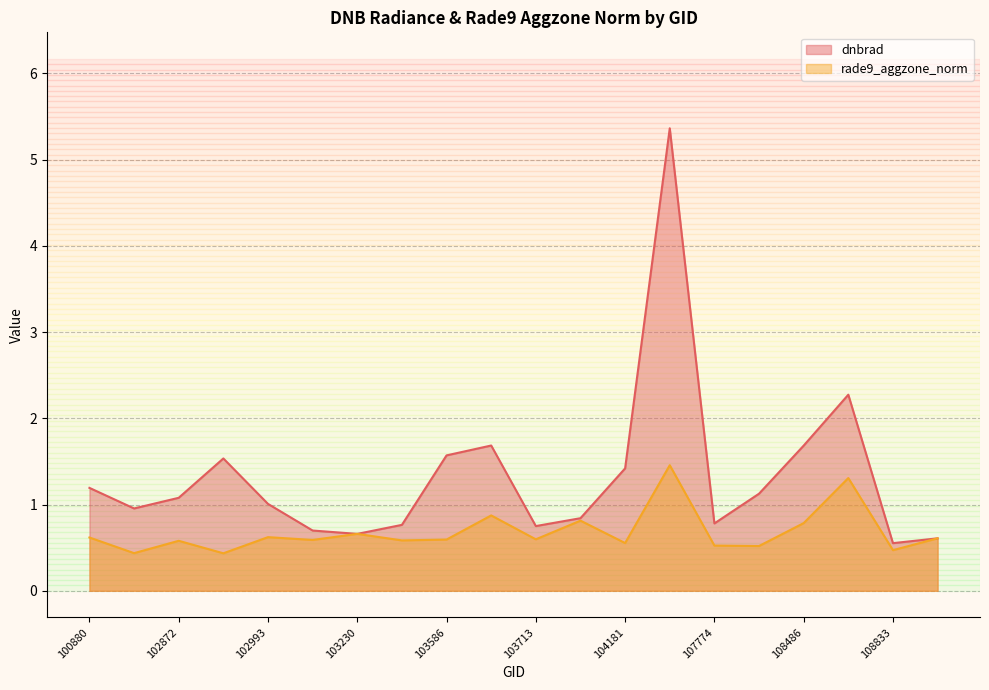

How many intersections are there between rade9_aggzone_norm and dnbrad?

1